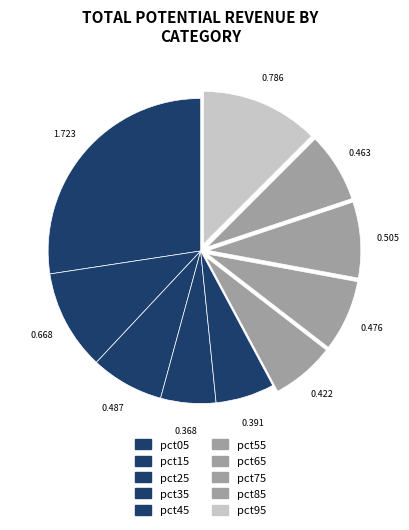

To the nearest percent, what is the difference between the largest and smallest slice percentages?

22%